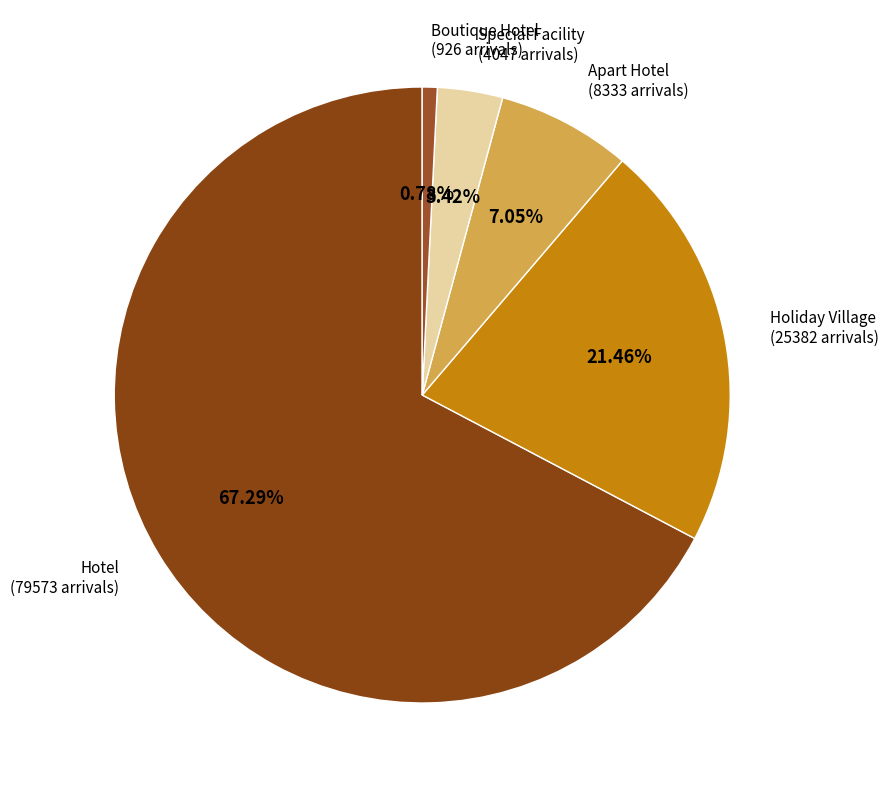

Which category accounts for the majority?

Hotel